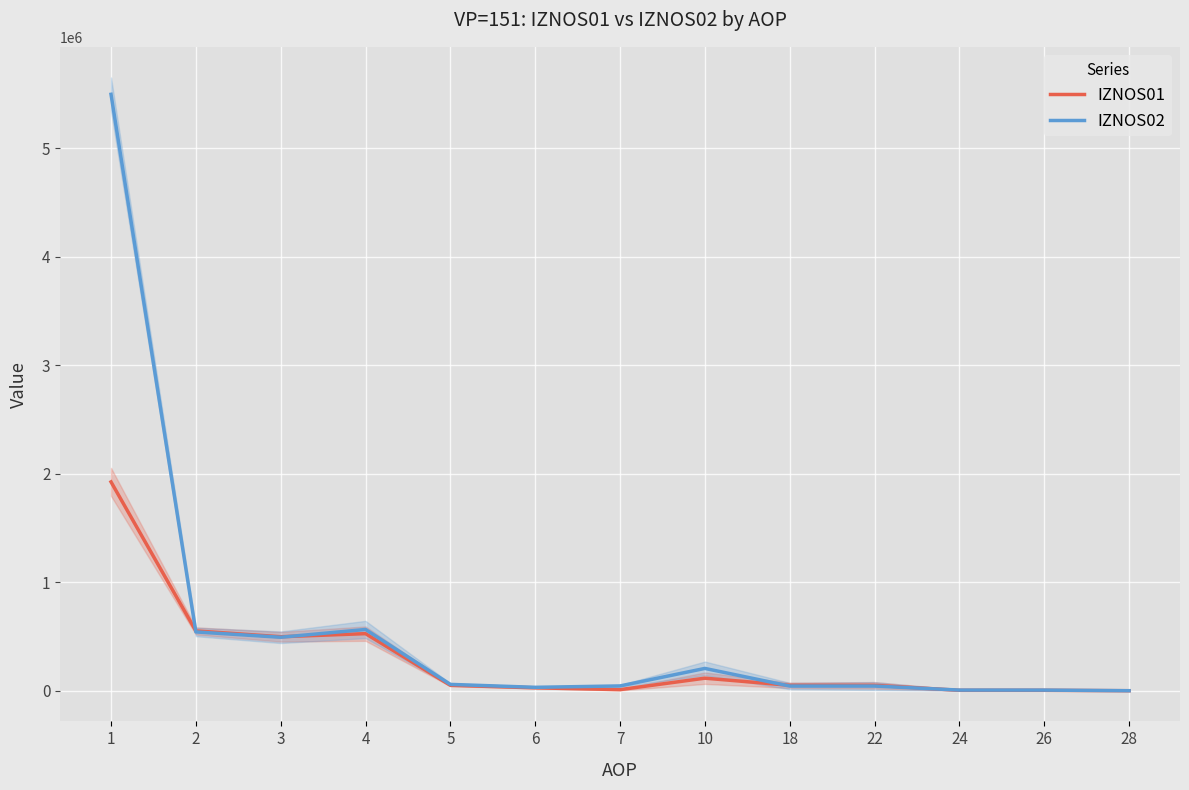

What is the sum of the IZNOS01 values at 10 and 7?

125870.3